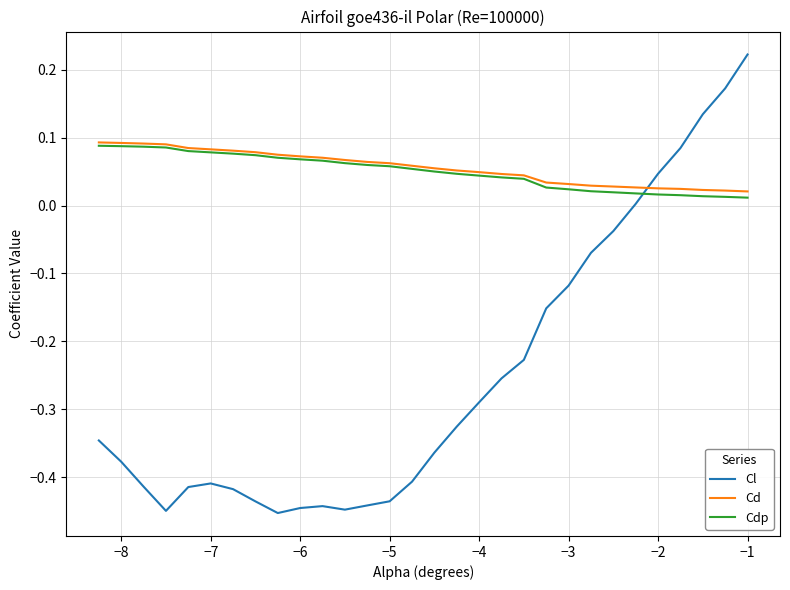

Which series has the largest range (max minus min)?

Cl